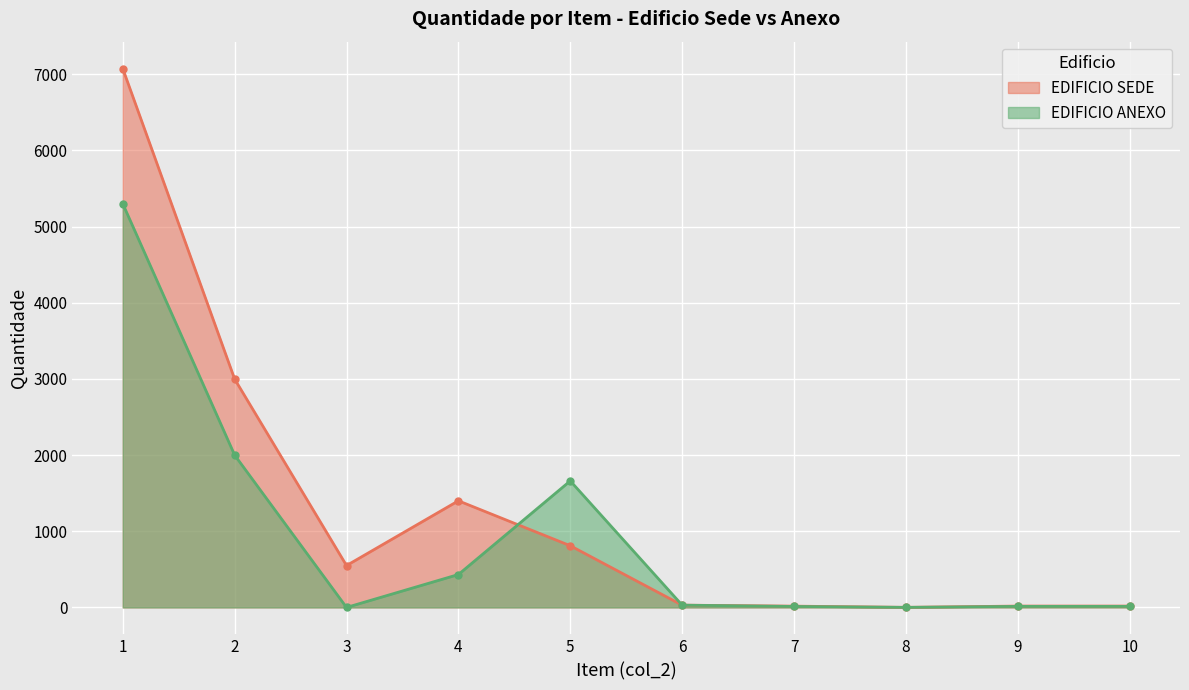

Rank the series by their average value, from highest to lowest.

EDIFICIO SEDE, EDIFICIO ANEXO